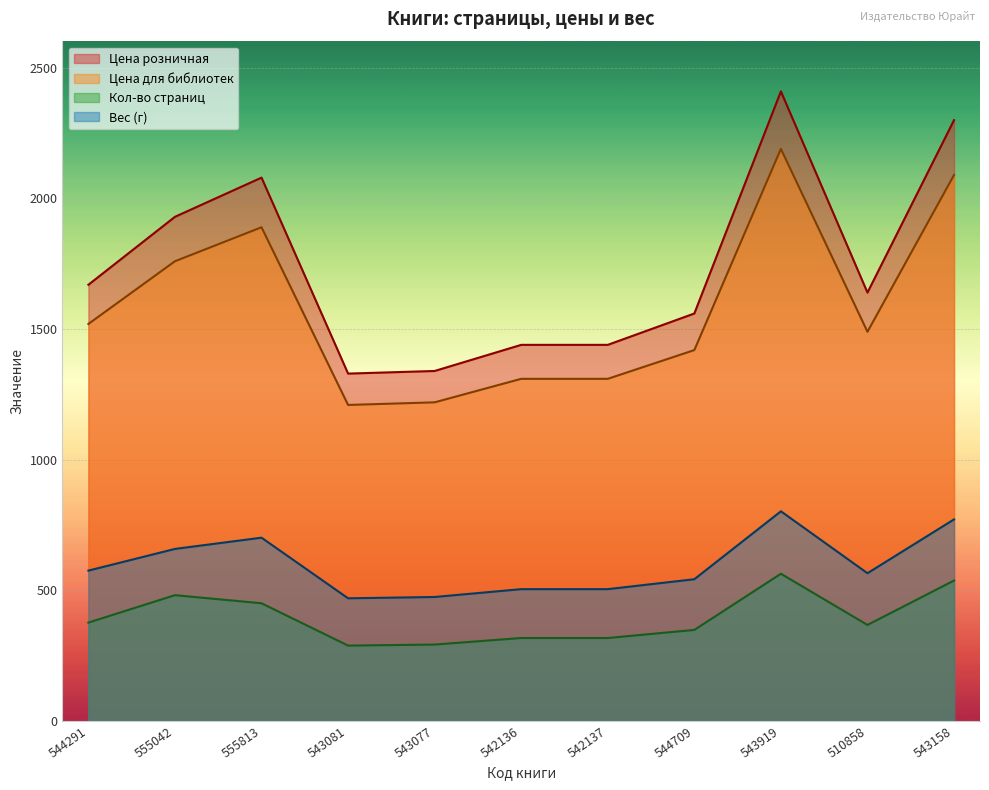

What is the label of the 1st point from the left?

544291